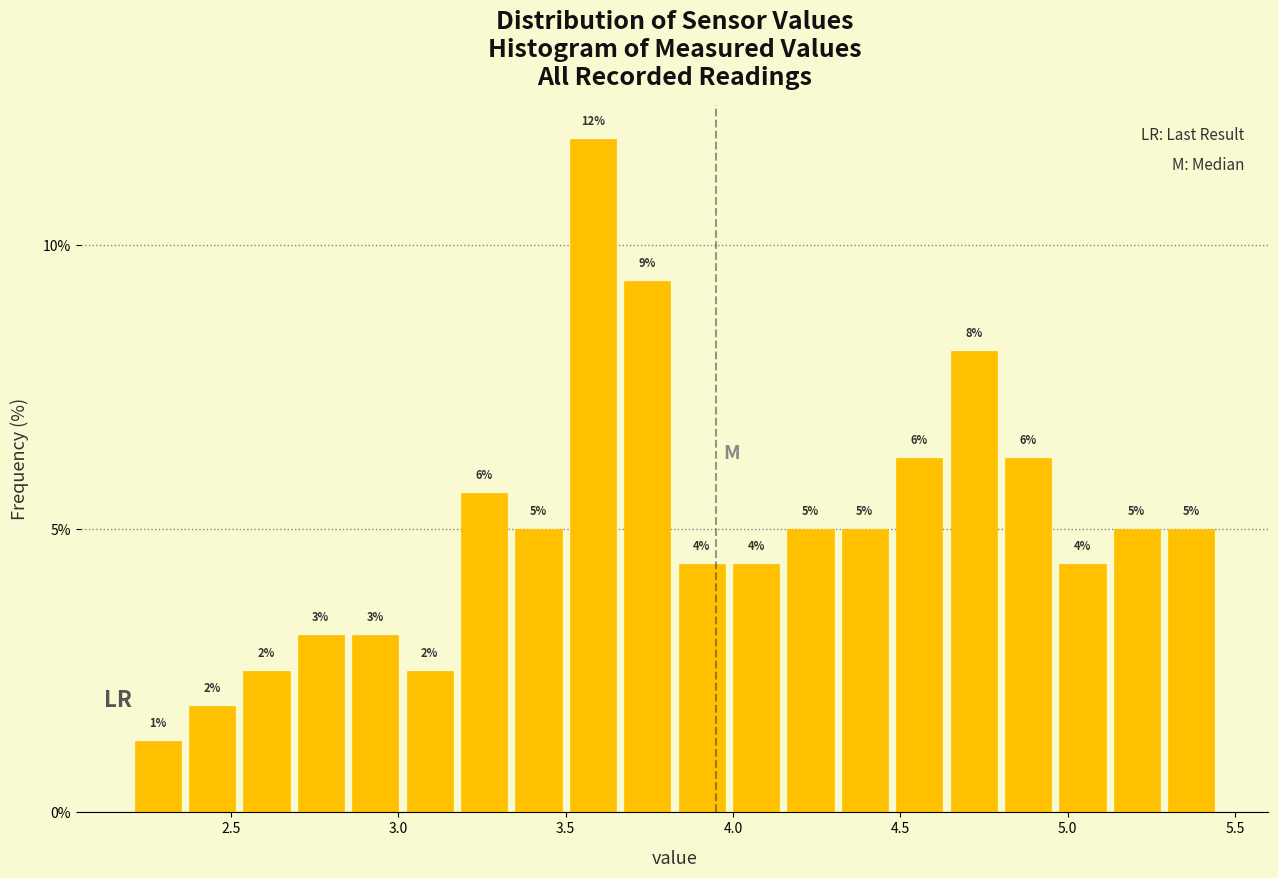

Read against the x-axis, roughly where is the centre of the tallest bar?

3.60